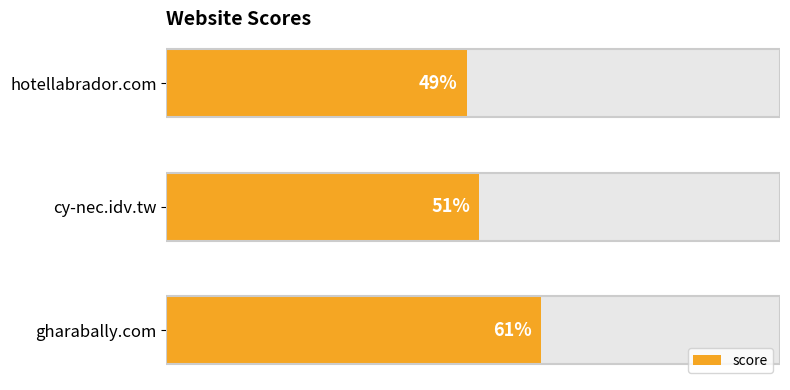

How many bars are there in total?

3